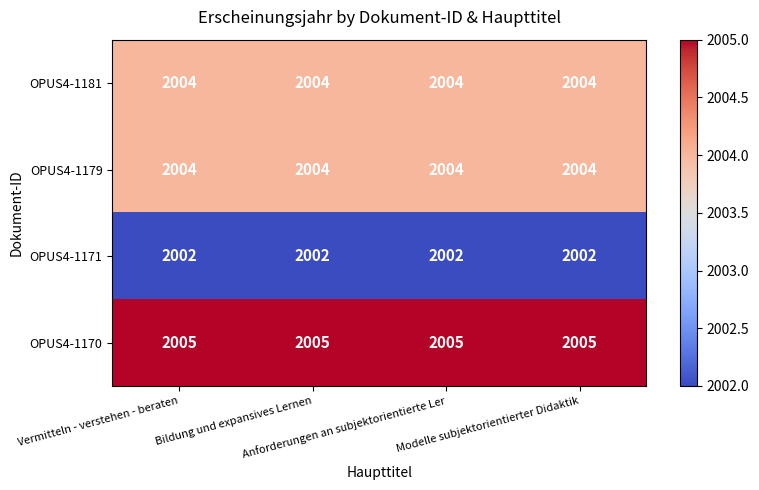

Which series has the largest total across all categories?

OPUS4-1170